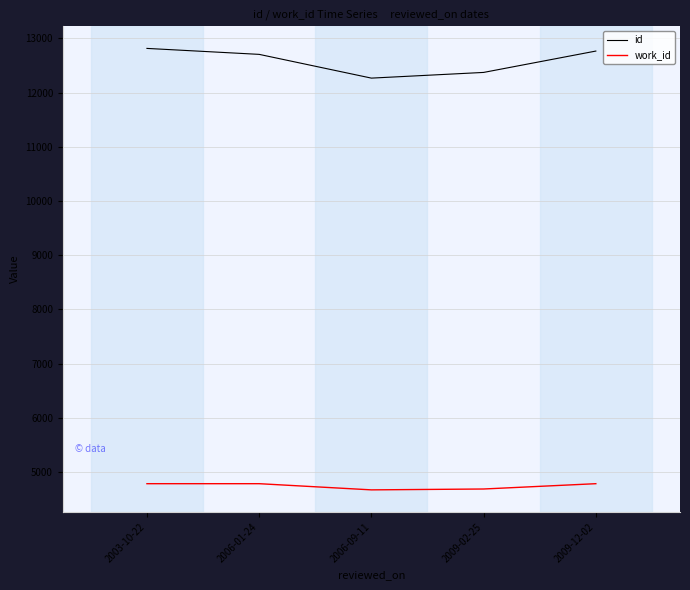

The value of id at 2006-09-11 is 12266. True or false?

True